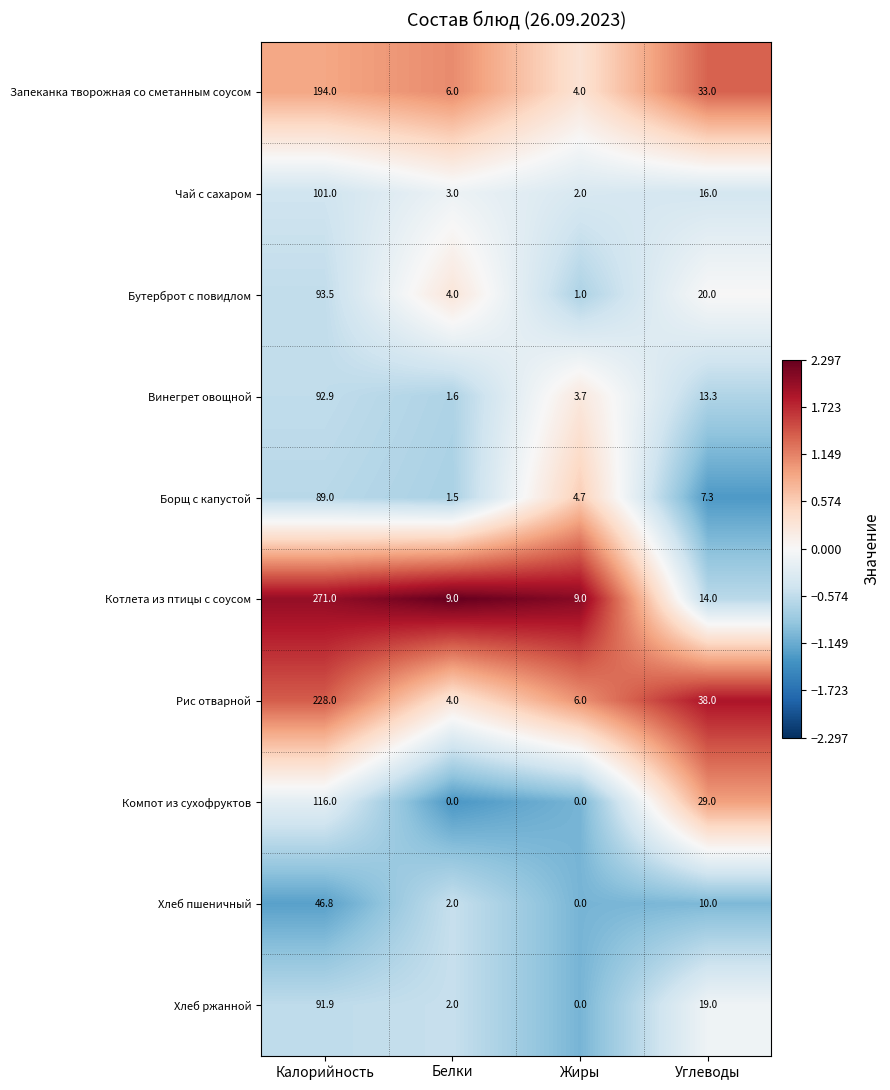

Which series has the largest range (max minus min)?

Котлета из птицы с соусом